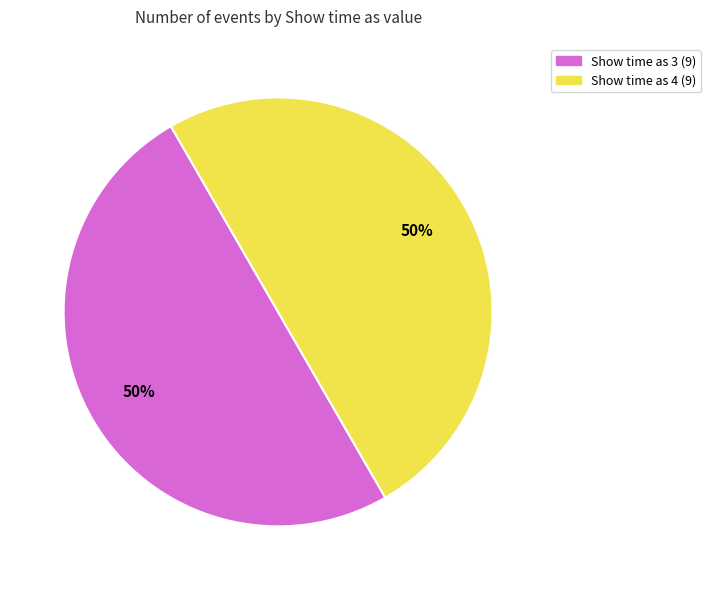

To the nearest percent, what is the average slice percentage?

50%